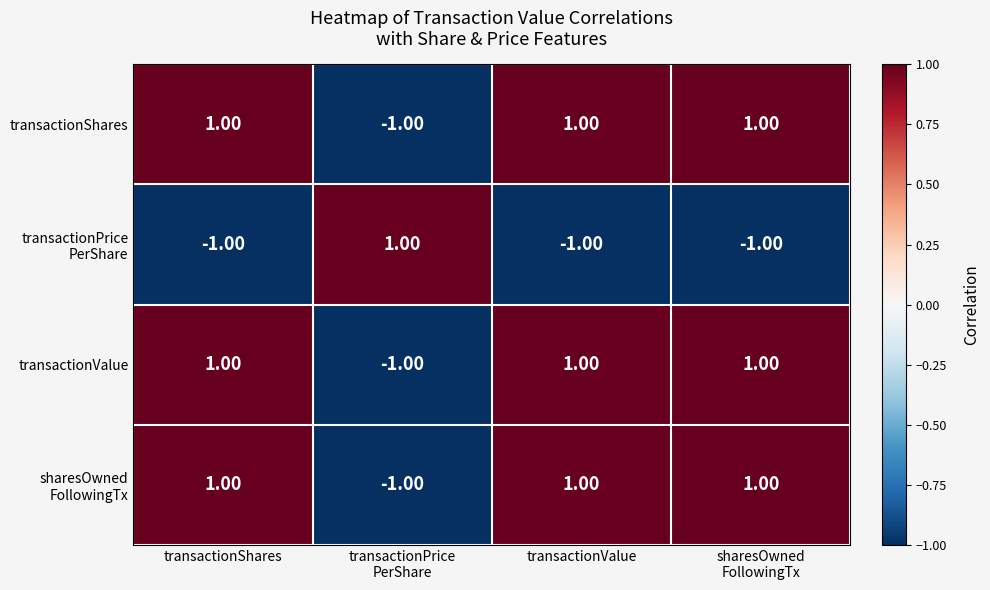

How many series are shown in this chart?

4